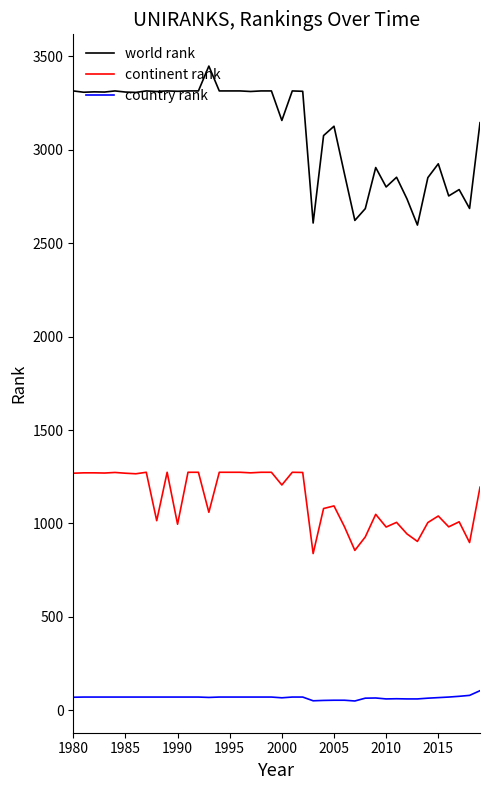

Which series has the widest spread of values?

world rank